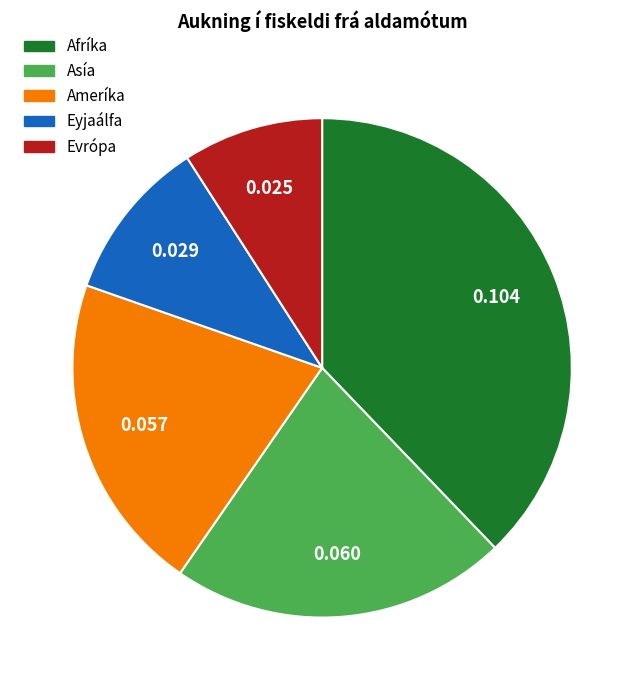

What is the largest slice in the pie chart?

Afríka